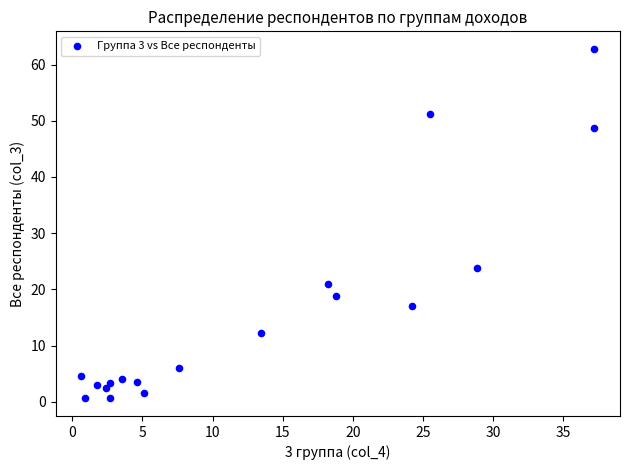

What Y value in the scatter plot is closest to 31?

23.8